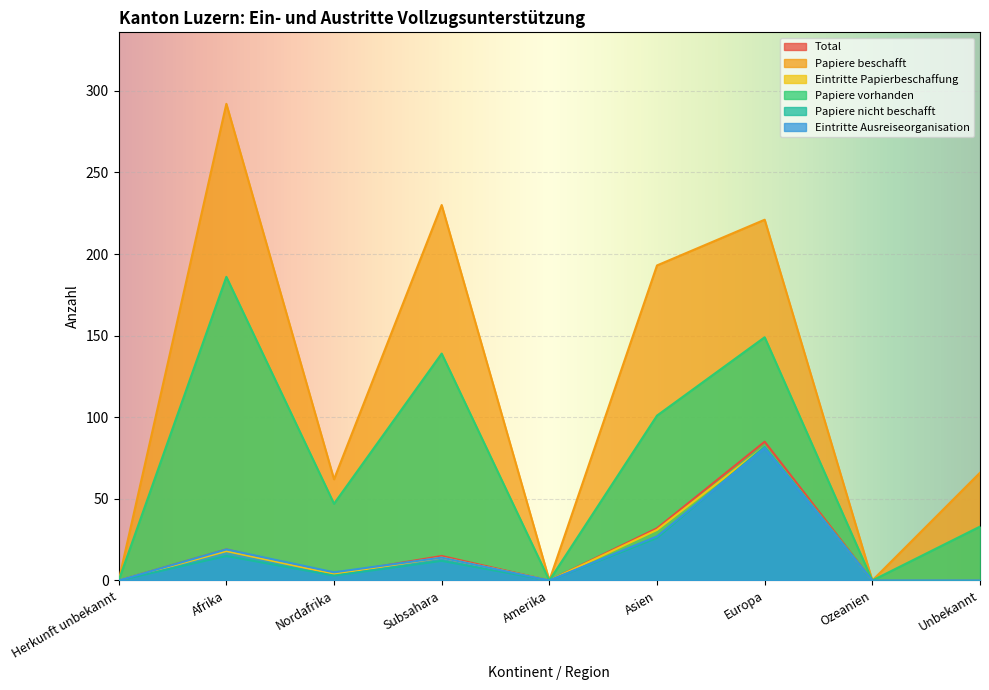

Which has a higher value, Nordafrika or Europa?

Europa